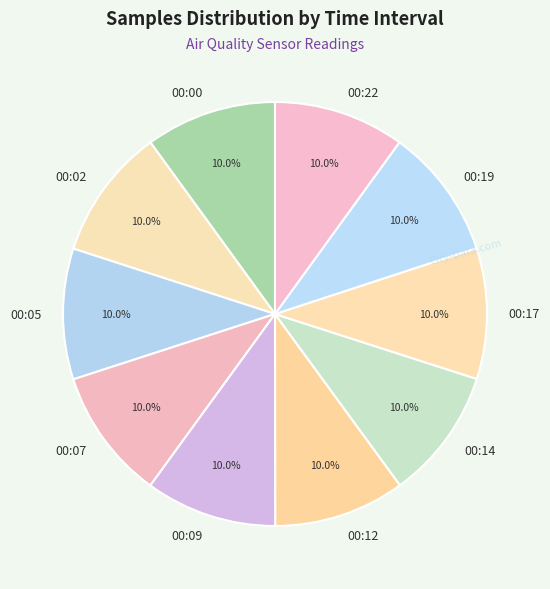

What is the ratio of the value at 00:02 to the value at 00:07?

1.0